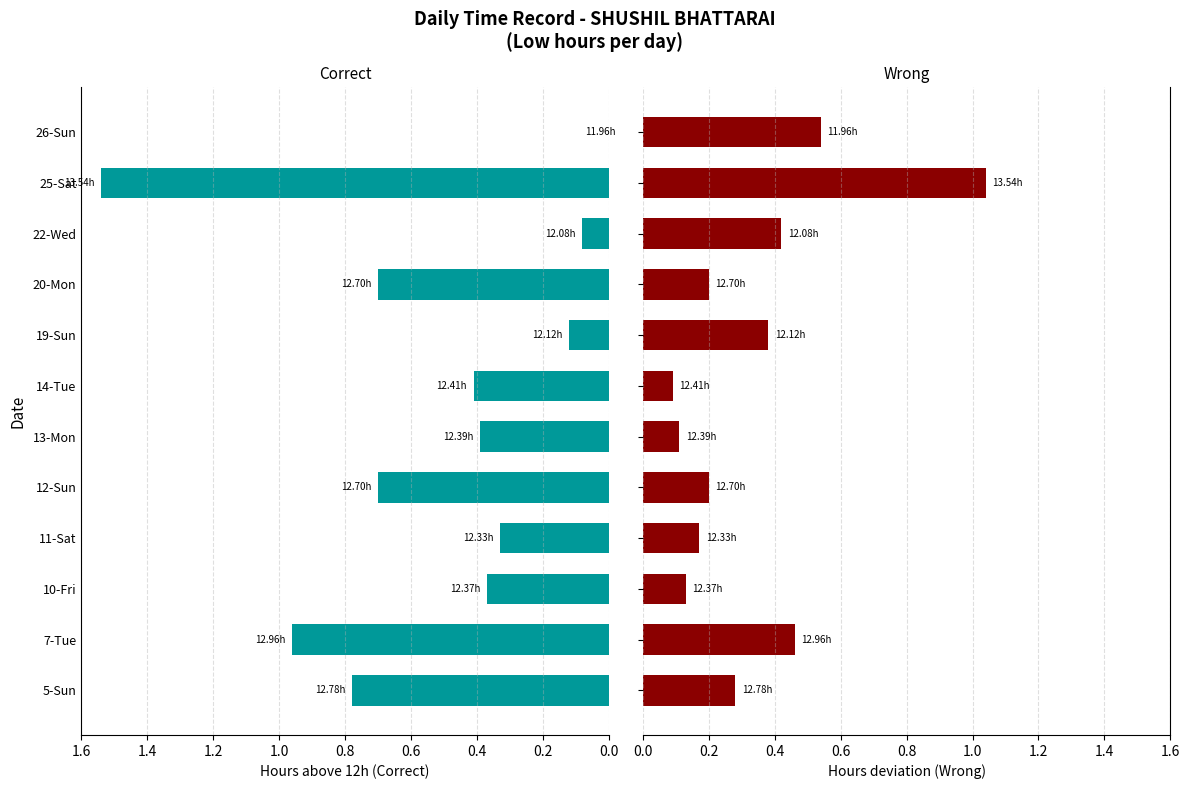

Is it true that Wrong equals 0.2 at 20-Mon?

True